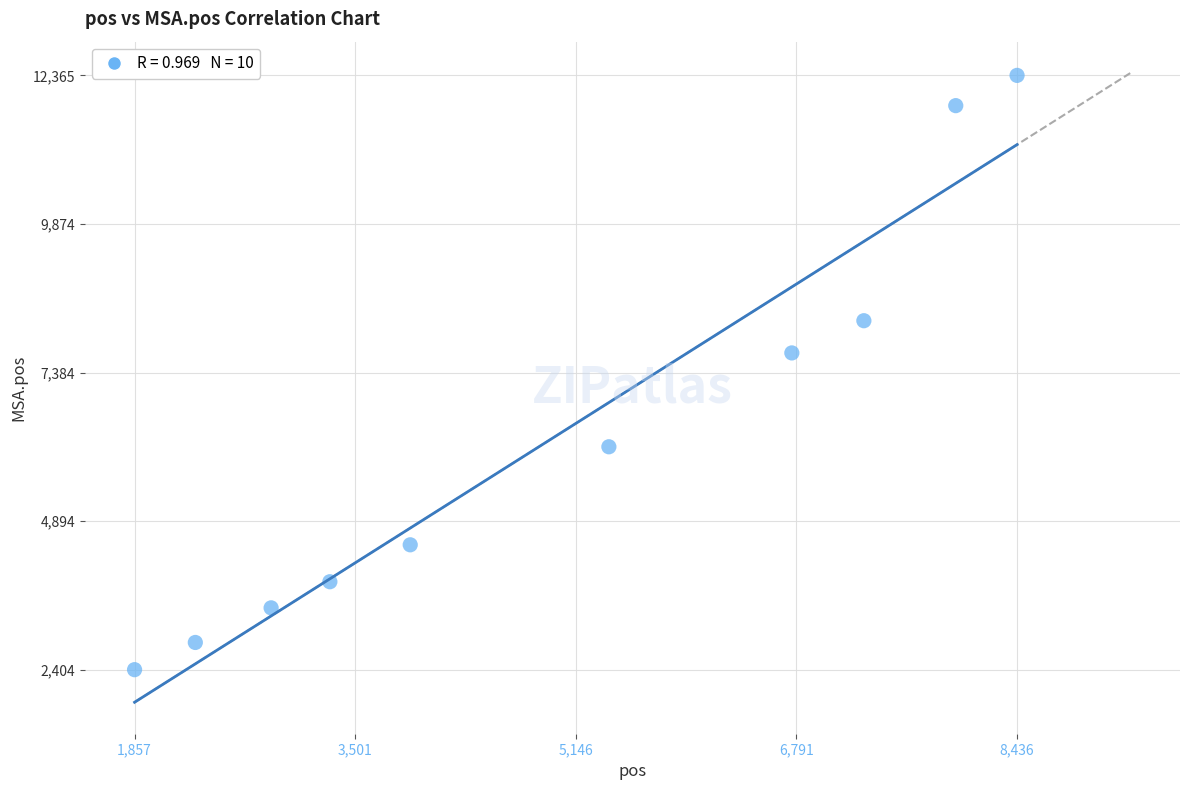

What Y value in the scatter plot is closest to 7384?

7713